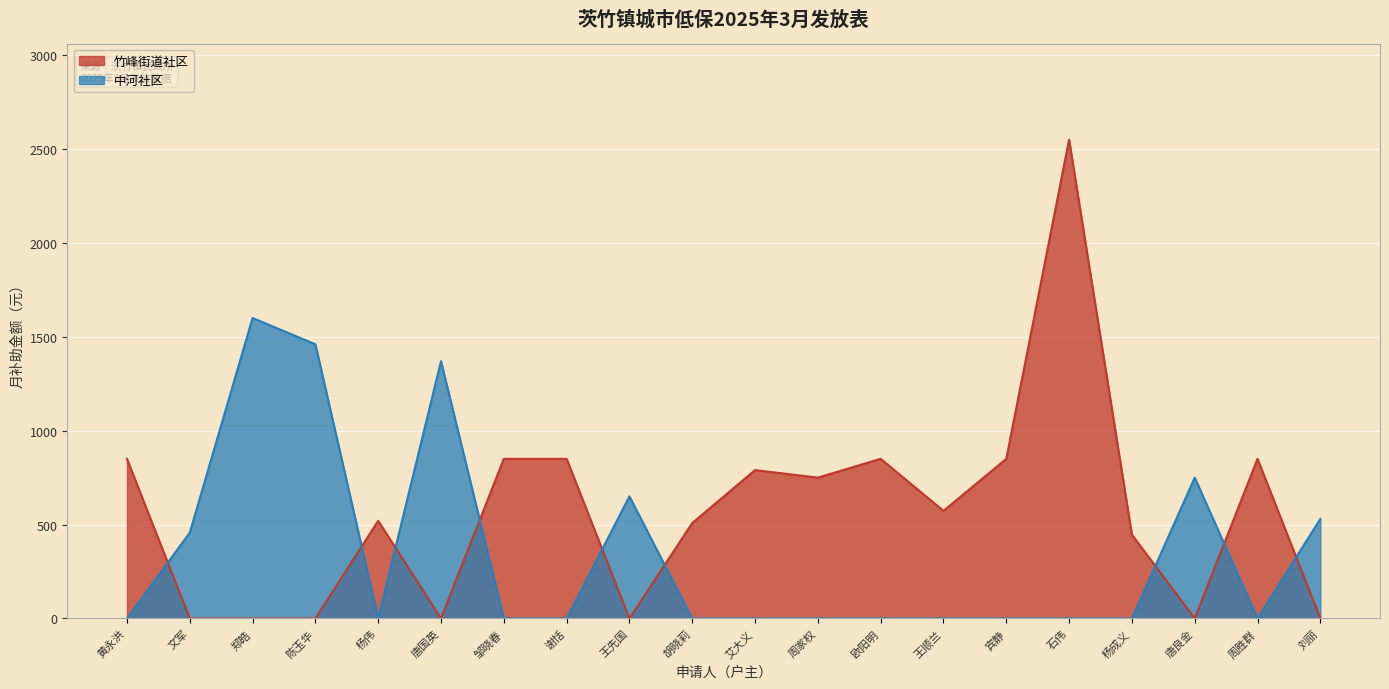

What are all the series names shown in the legend?

竹峰街道社区, 中河社区